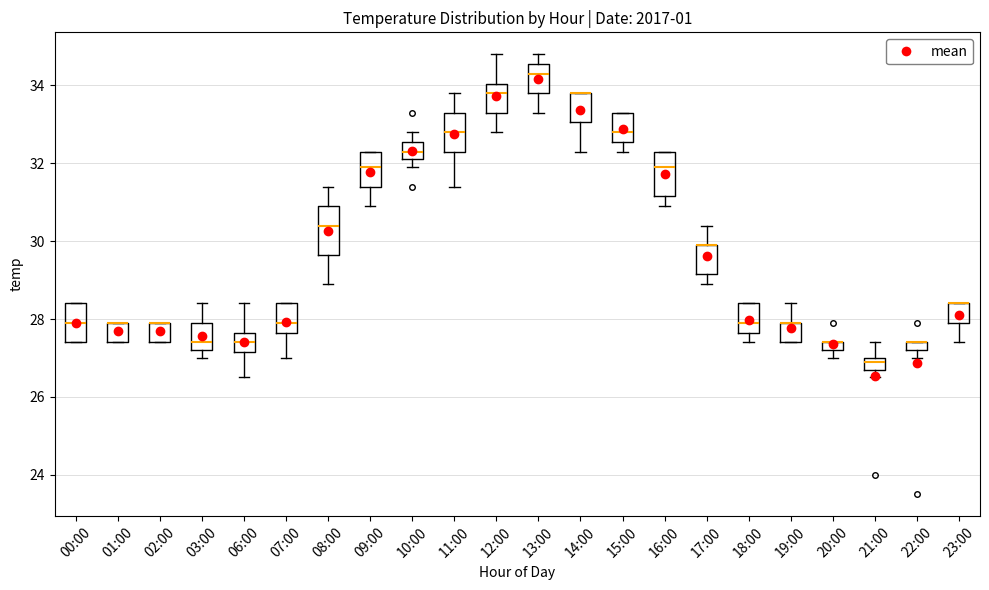

Where does the median line of the box for 13:00 sit on the y-axis? The values are not printed on the chart, so give them approximately, as read against the axis.

34.4